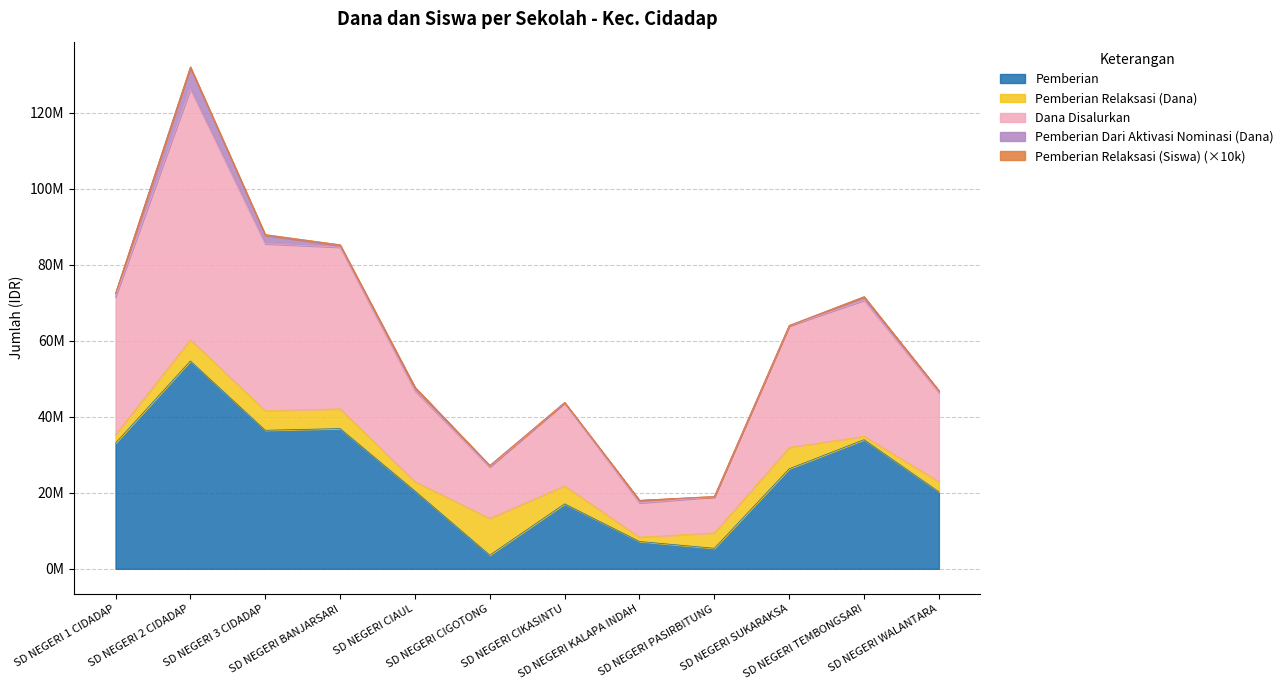

The value of Pemberian at SD NEGERI SUKARAKSA is 26325000. True or false?

True